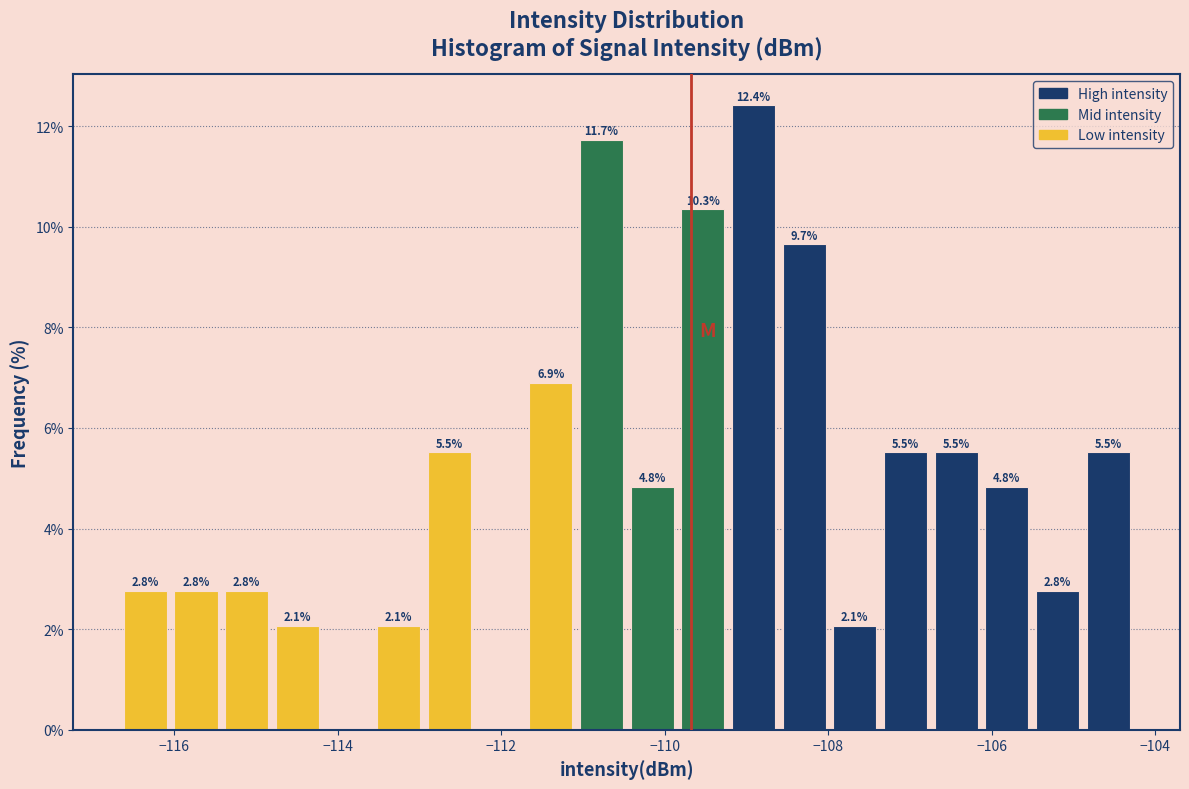

Around what value on the x-axis is the tallest bar? Give the approximate position of its centre, as read against the axis.

-109.0